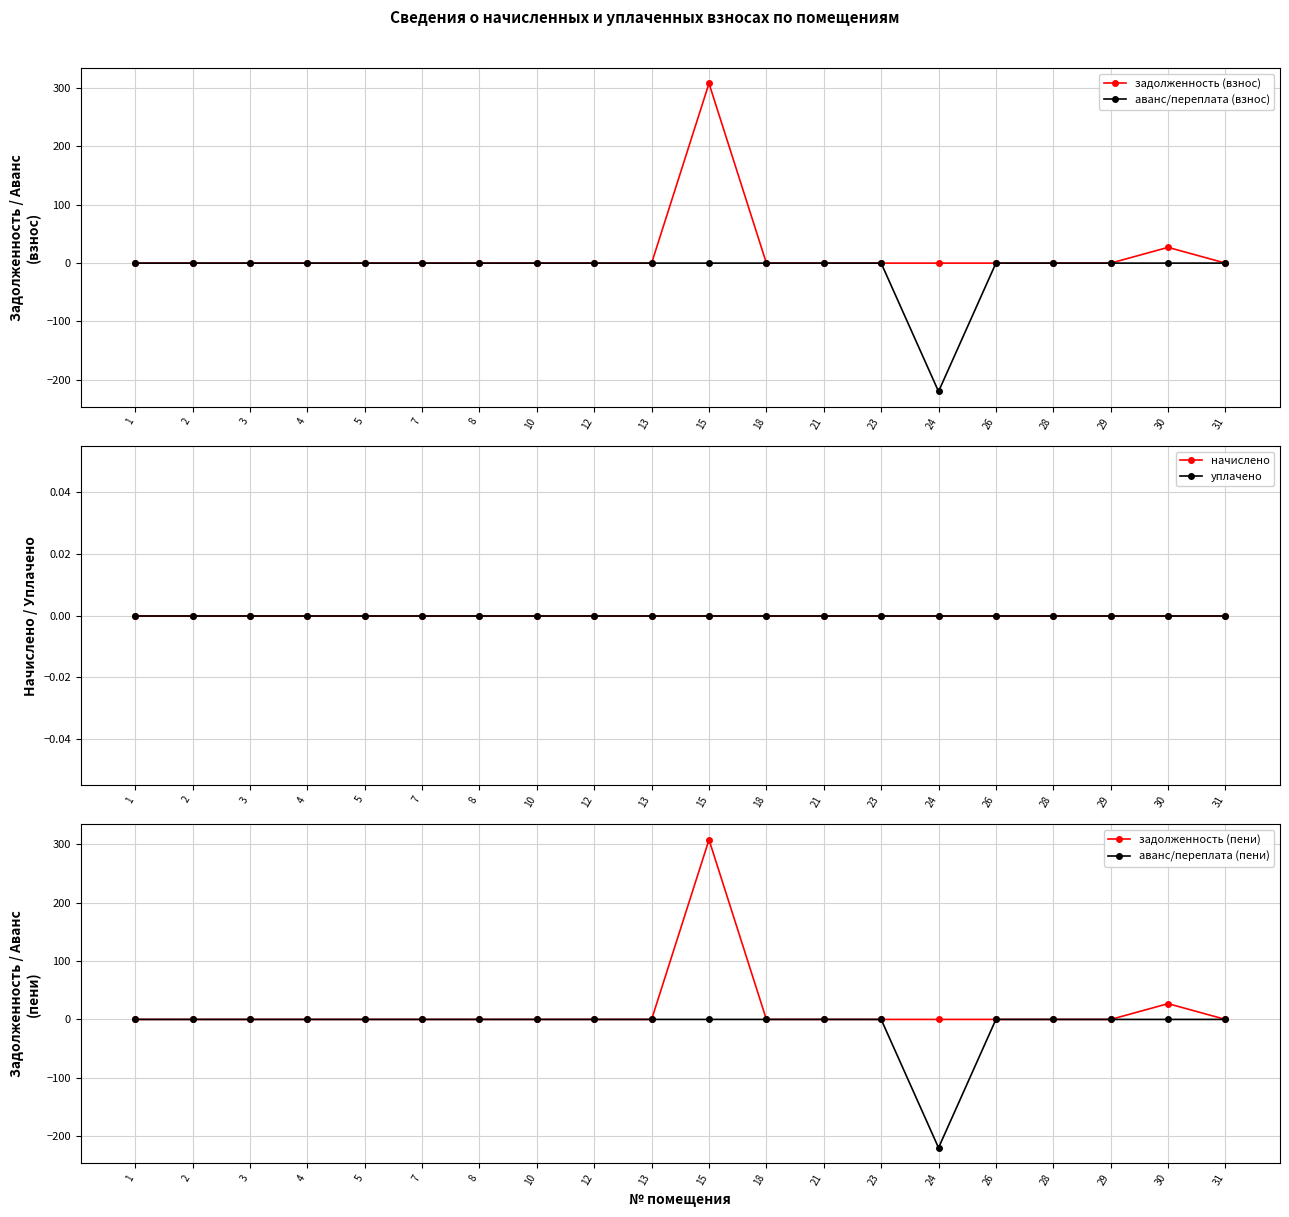

How many lines are shown in the chart?

6